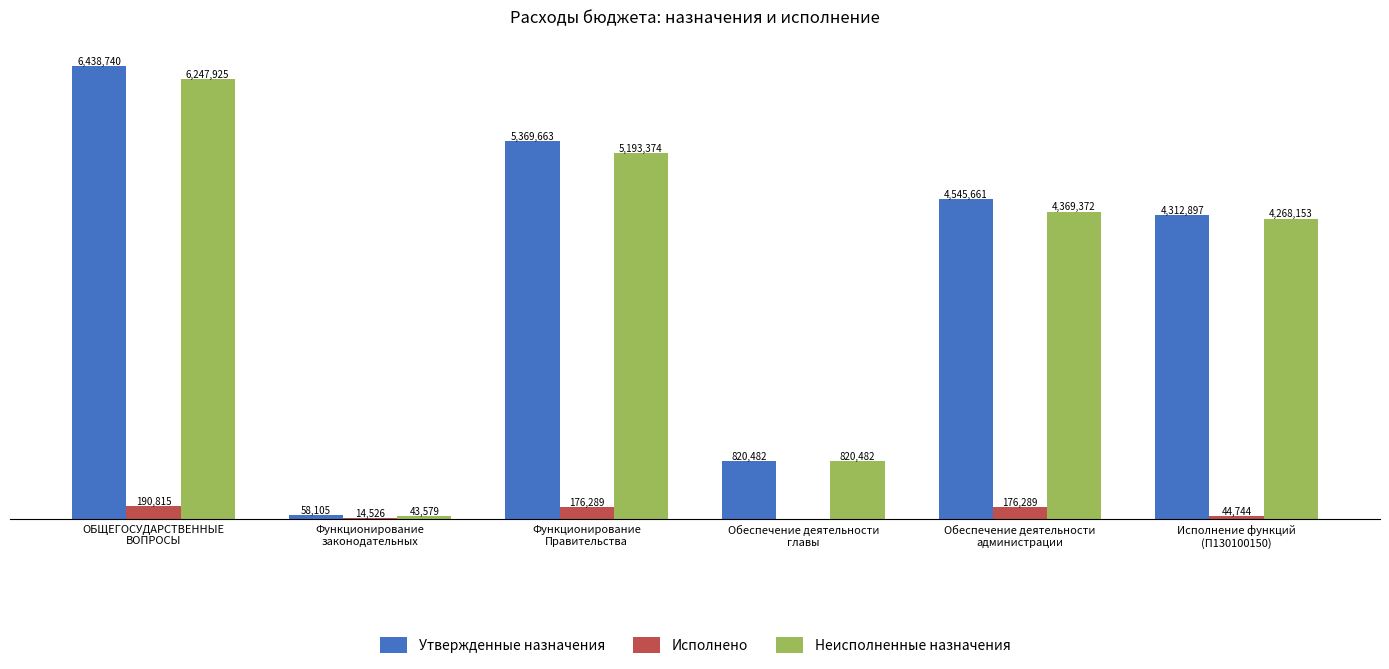

Is the value of Утвержденные назначения at Обеспечение деятельности
администрации greater than the value of Неисполненные назначения at Обеспечение деятельности
главы?

Yes